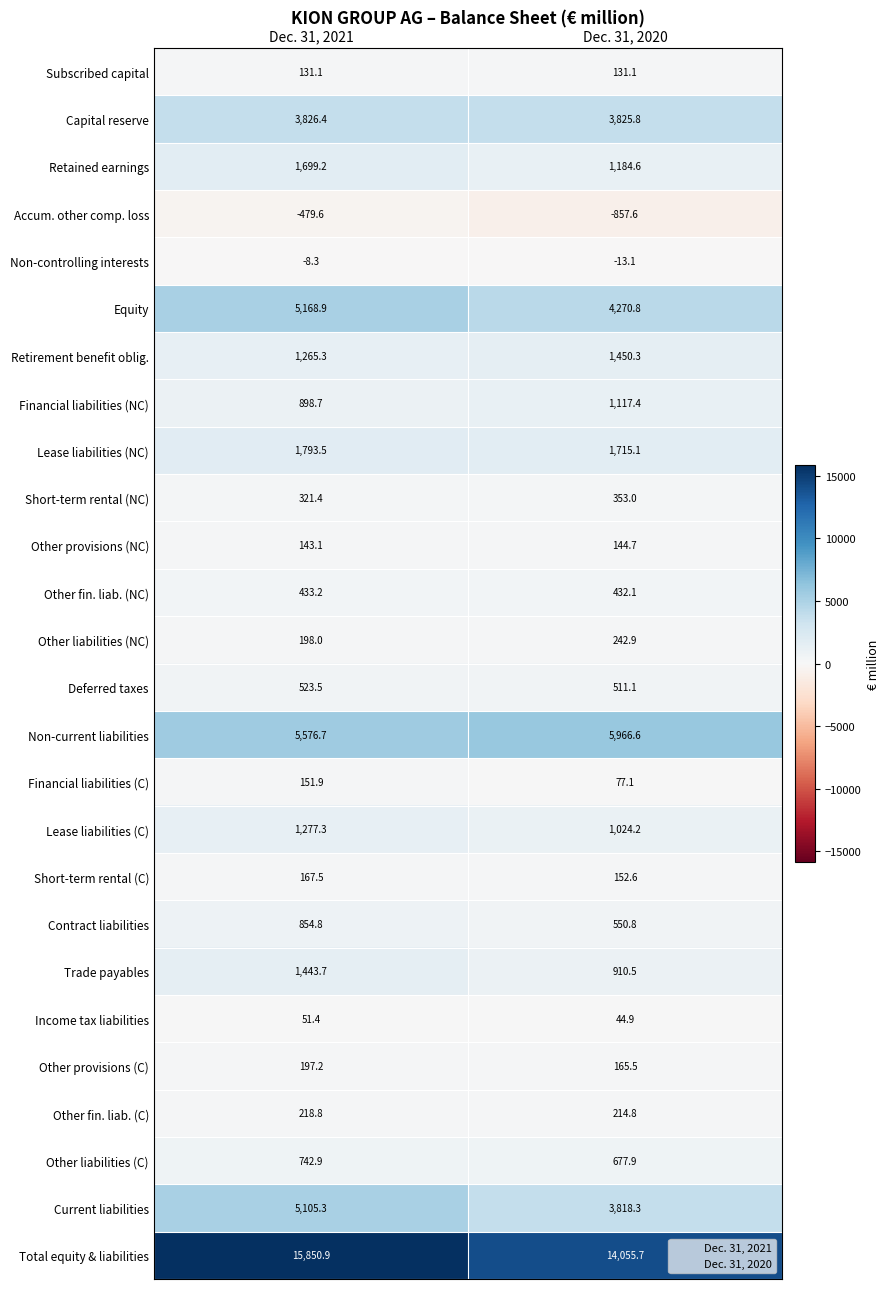

Is it true that Other liabilities (NC) equals 281.2 at Dec. 31, 2021?

False